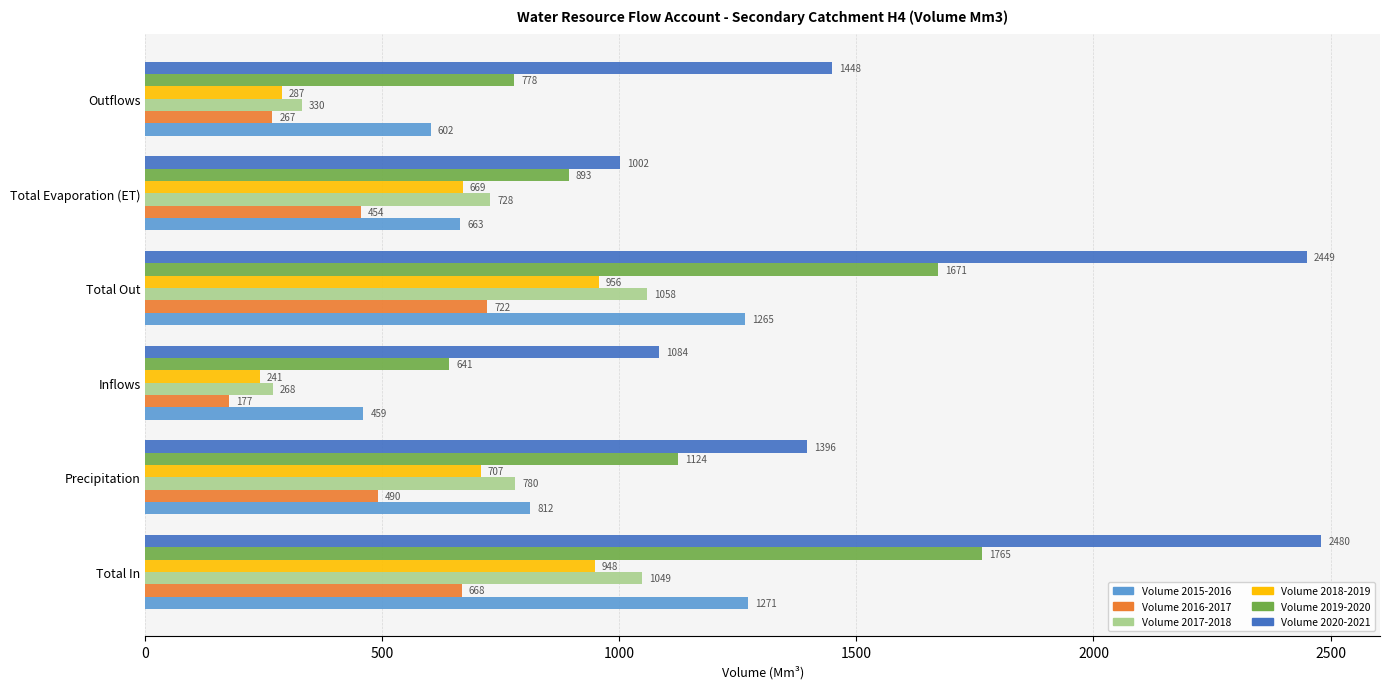

Count the number of data series in this chart.

6